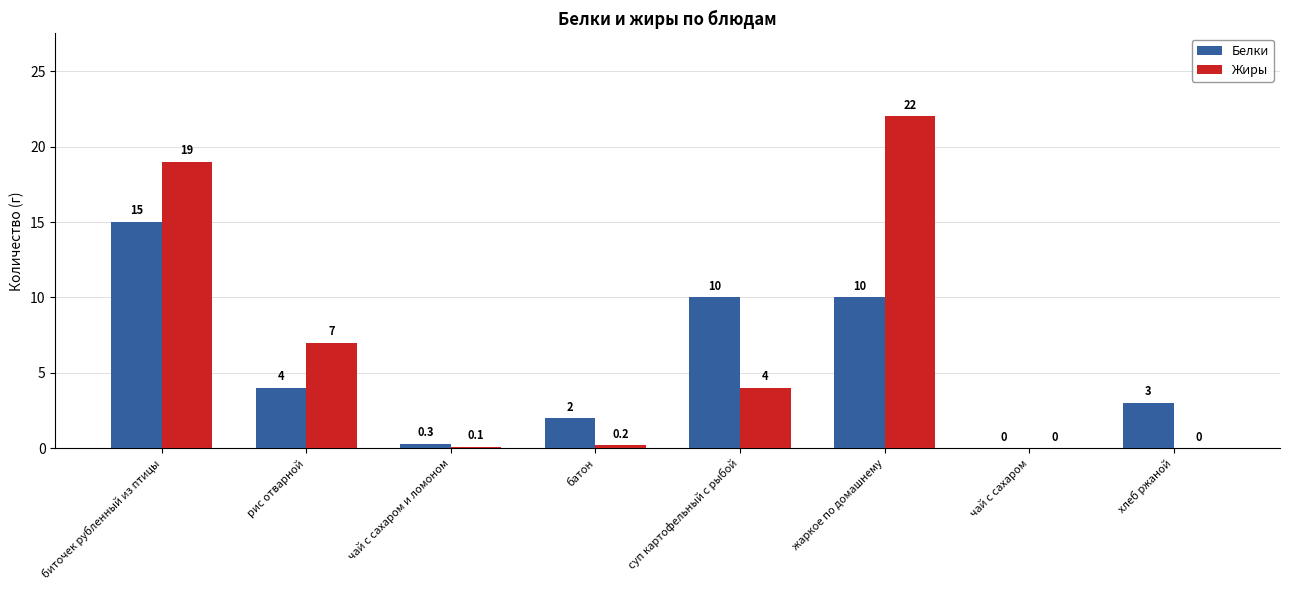

Reading left to right, list all the values displayed in this chart.

Белки: биточек рубленный из птицы=15.0	рис отварной=4.0	чай с сахаром и ломоном=0.3	батон=2.0	суп картофельный с рыбой=10.0	жаркое по домашнему=10.0	чай с сахаром=0.0	хлеб ржаной=3.0
Жиры: биточек рубленный из птицы=19.0	рис отварной=7.0	чай с сахаром и ломоном=0.1	батон=0.2	суп картофельный с рыбой=4.0	жаркое по домашнему=22.0	чай с сахаром=0.0	хлеб ржаной=0.0